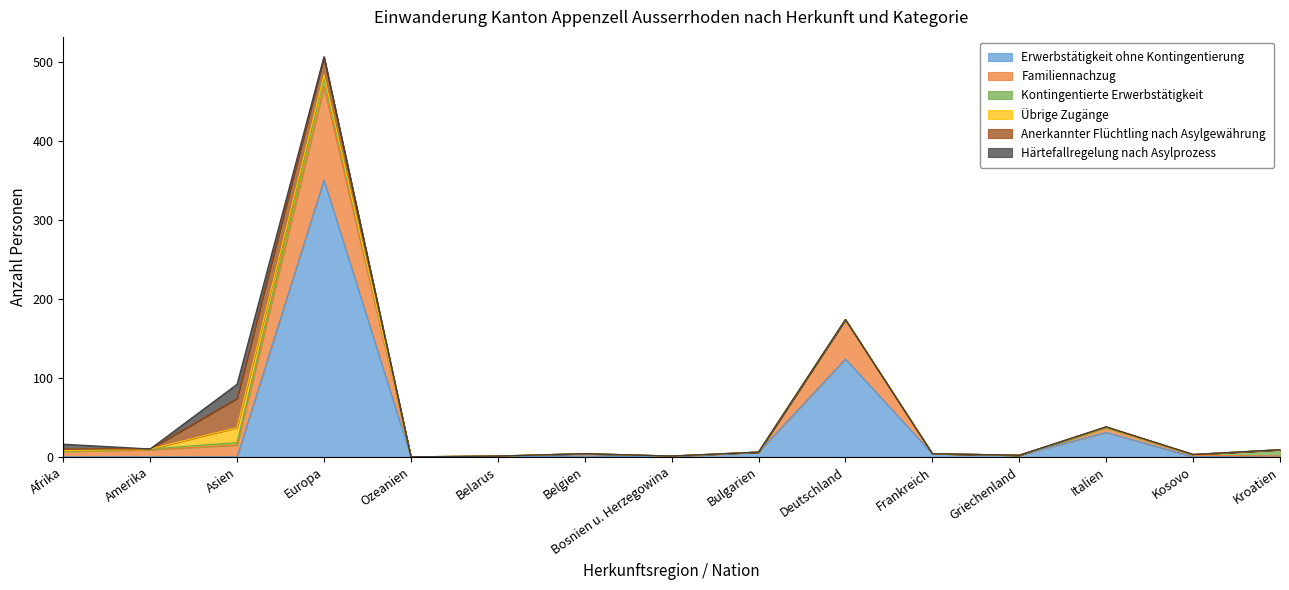

How many lines are shown in the chart?

6